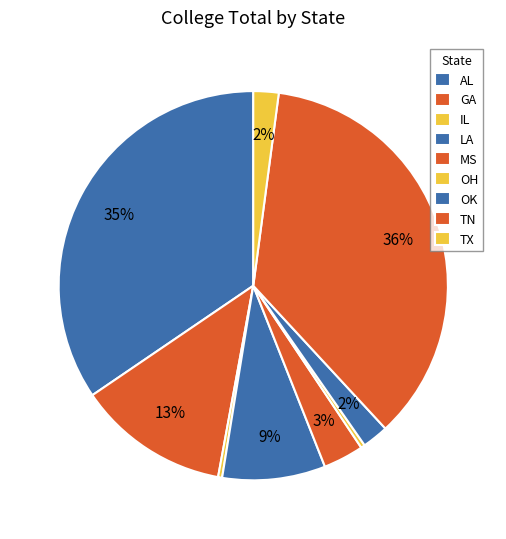

How many slices are in this pie chart?

9